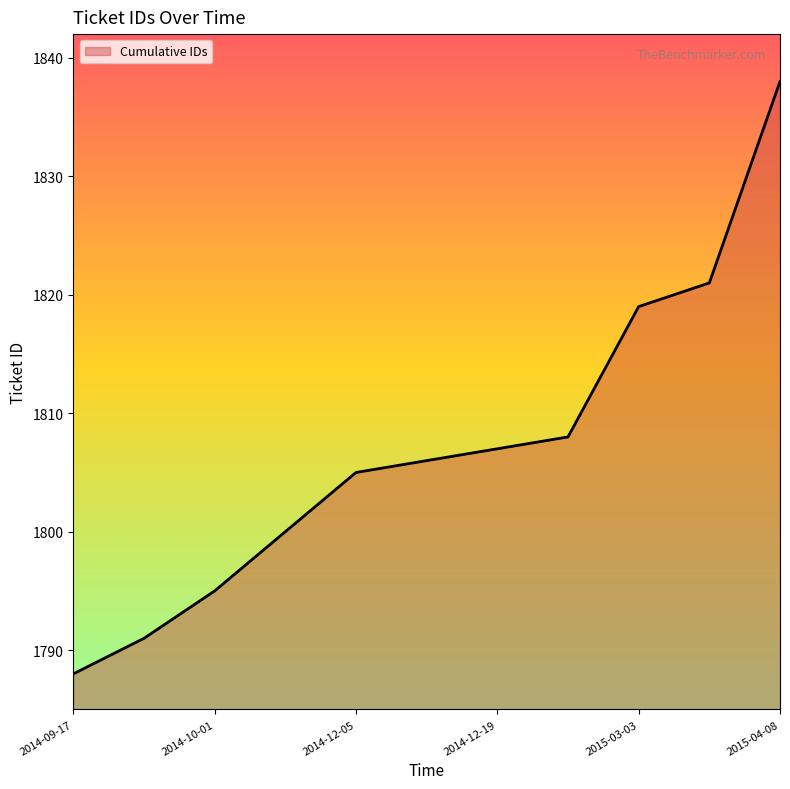

What is the minimum value shown in the chart?

1788